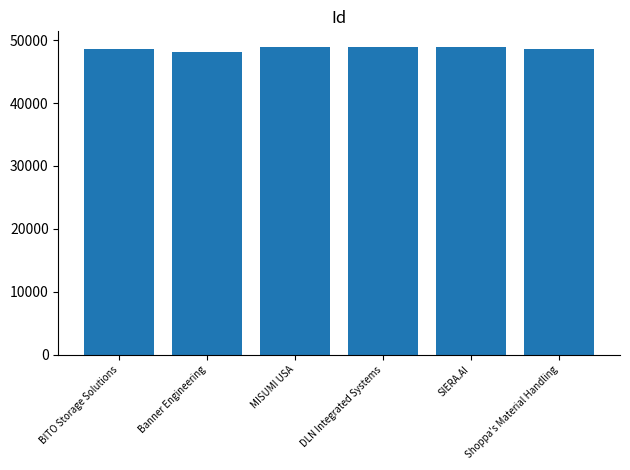

The value at DLN Integrated Systems is 65816. True or false?

False